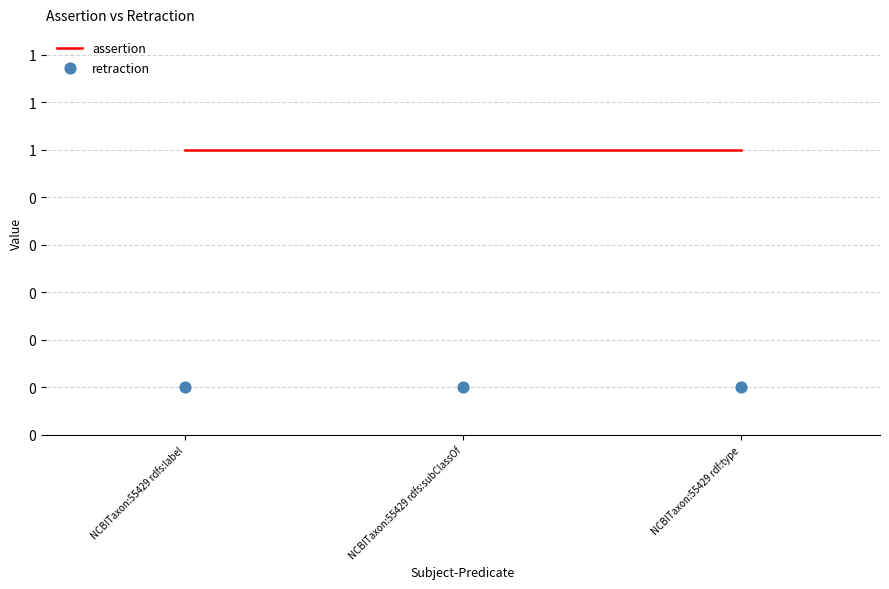

Which series reaches the maximum Y coordinate?

assertion